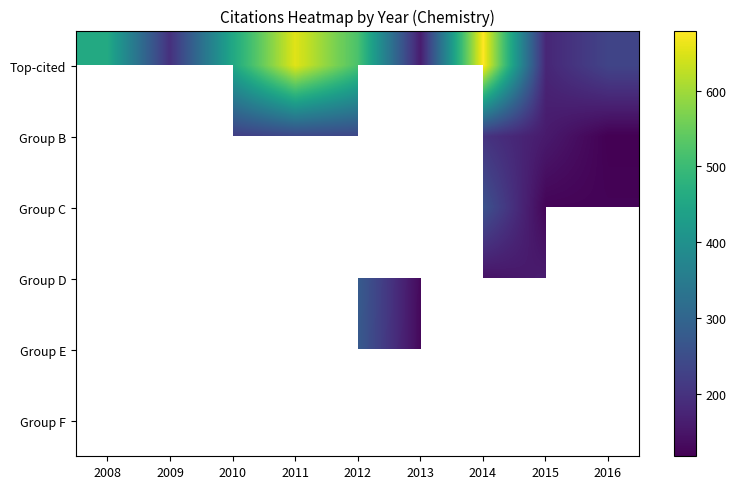

List the labels in order of Group C value, largest first.

2008, 2009, 2010, 2011, 2012, 2013, 2014, 2015, 2016